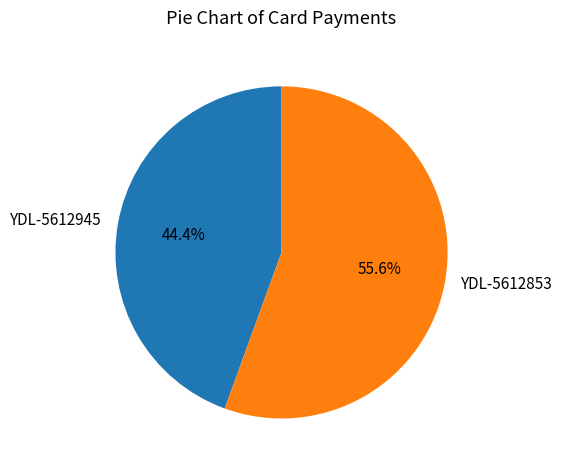

Count the number of slices in the pie.

2